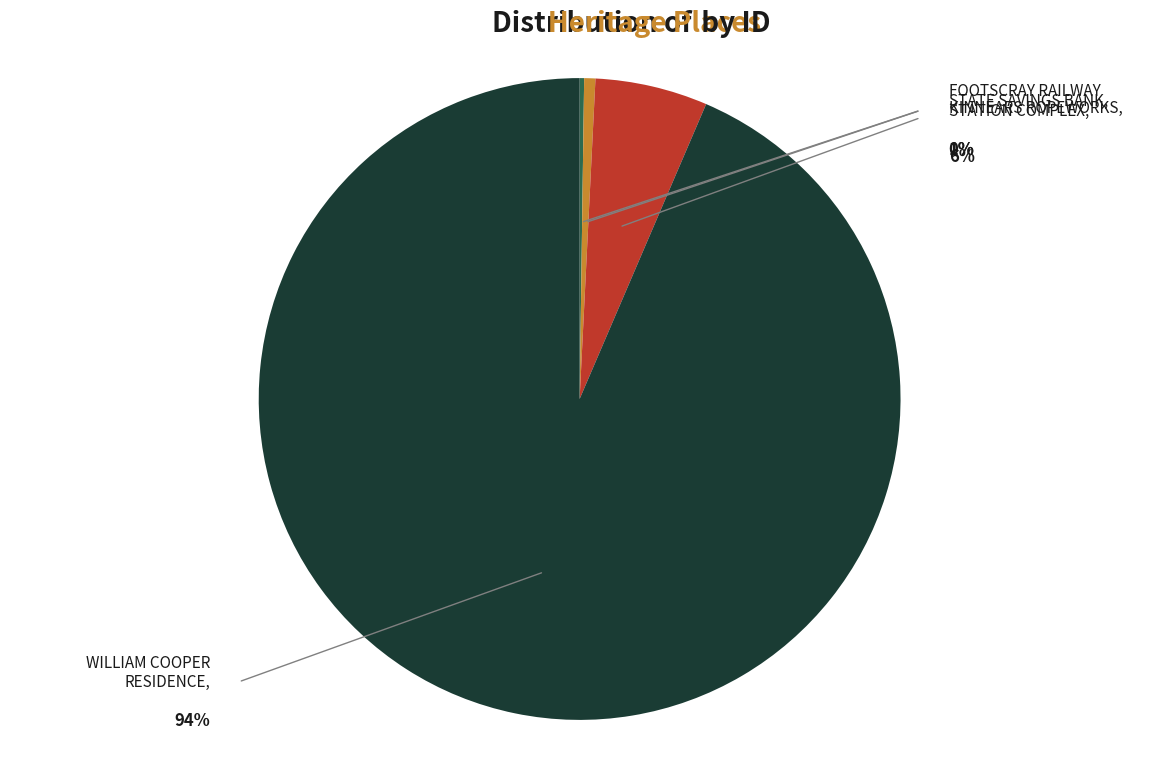

True or false: KINNEARS ROPEWORKS accounts for 20% of the total.

False